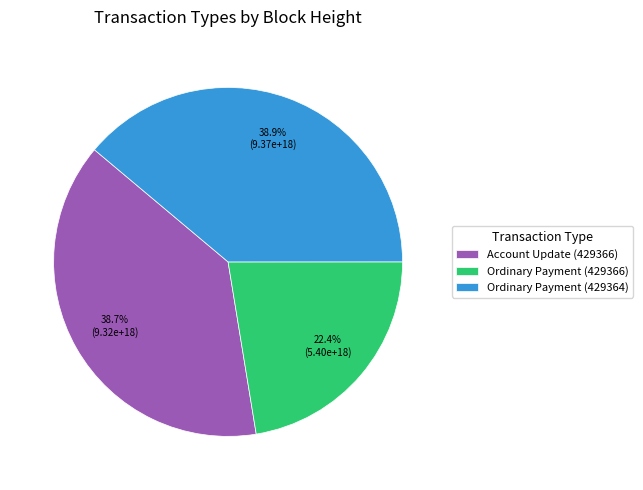

What is the ratio of the value at Account Update (429366) to the value at Ordinary Payment (429364)?

1.0